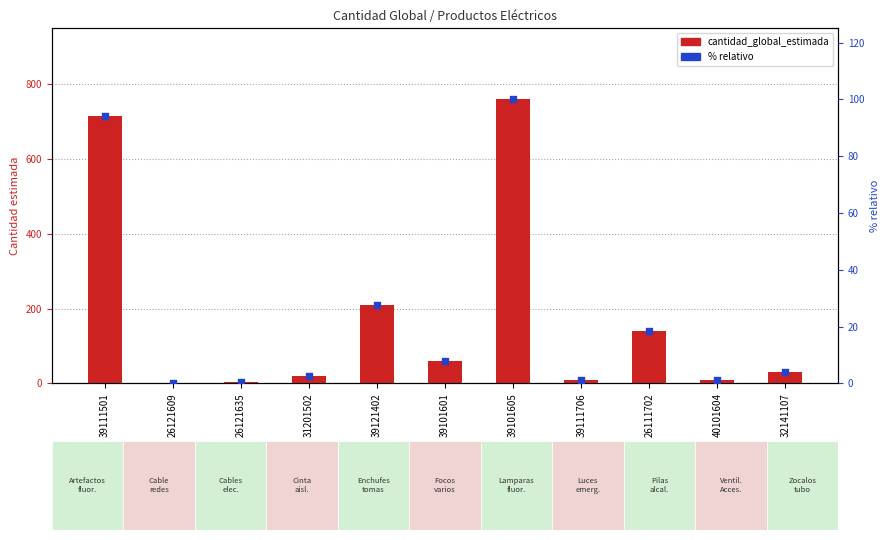

Which series has the widest spread of Y values?

cantidad_global_estimada